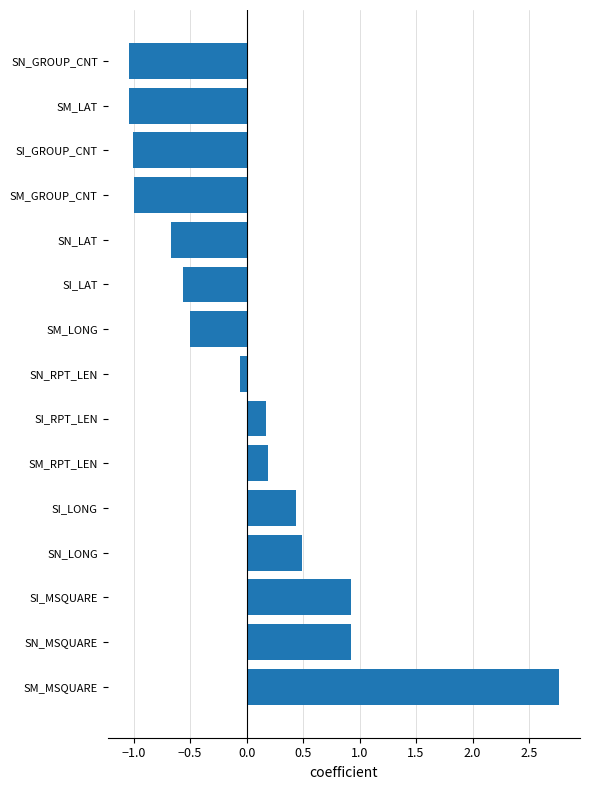

At which label is the value closest to 0?

SN_RPT_LEN